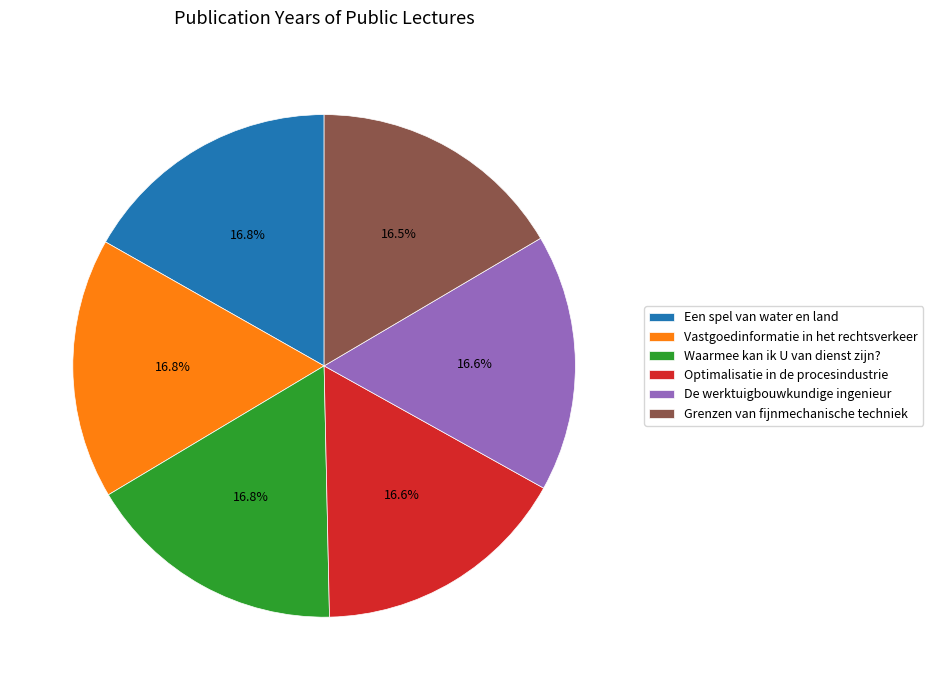

Is it true that Waarmee kan ik U van dienst zijn? is 32% of the pie?

False